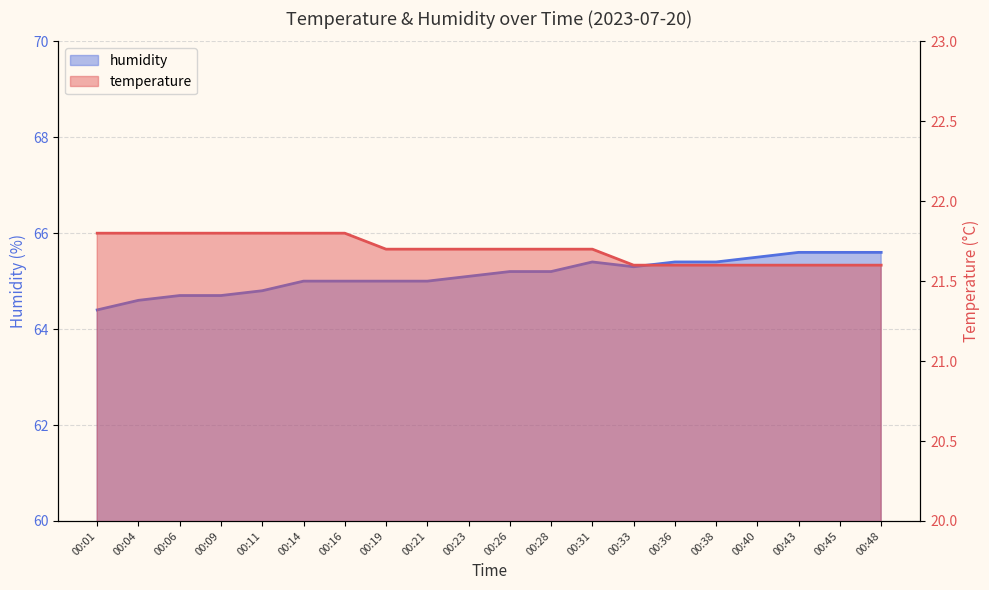

How many series are shown in this chart?

2